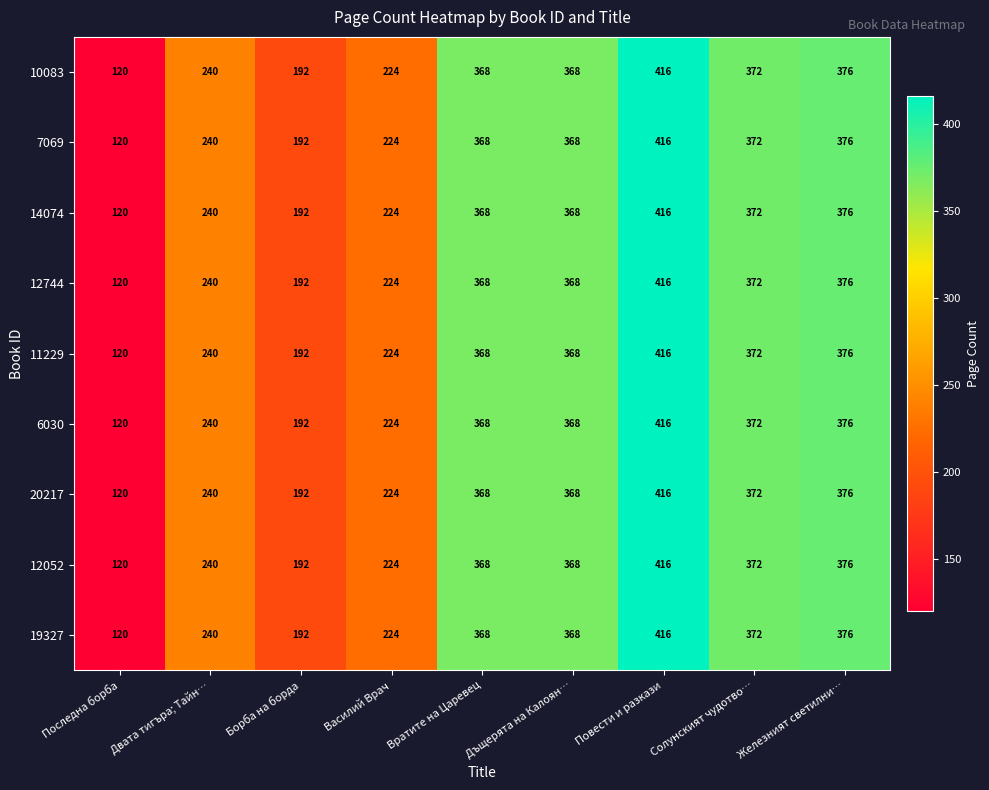

Is it true that 19327 equals 368 at Вратите на Царевец?

True